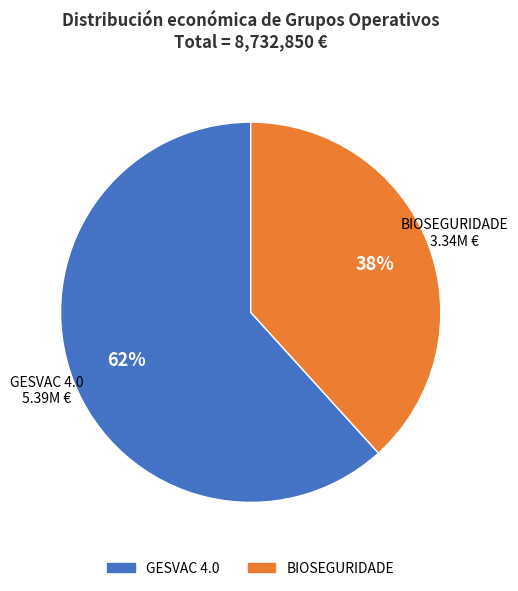

How many slices are in this pie chart?

2